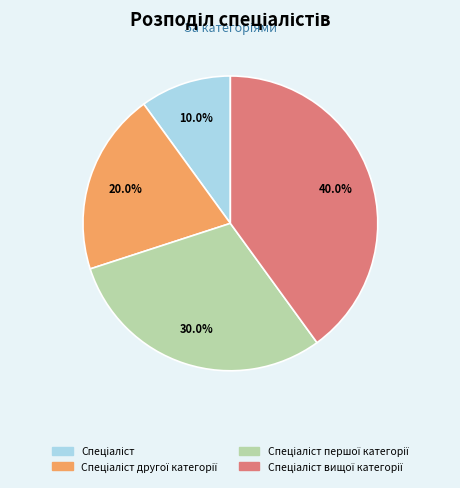

How many segments does this pie chart have?

4